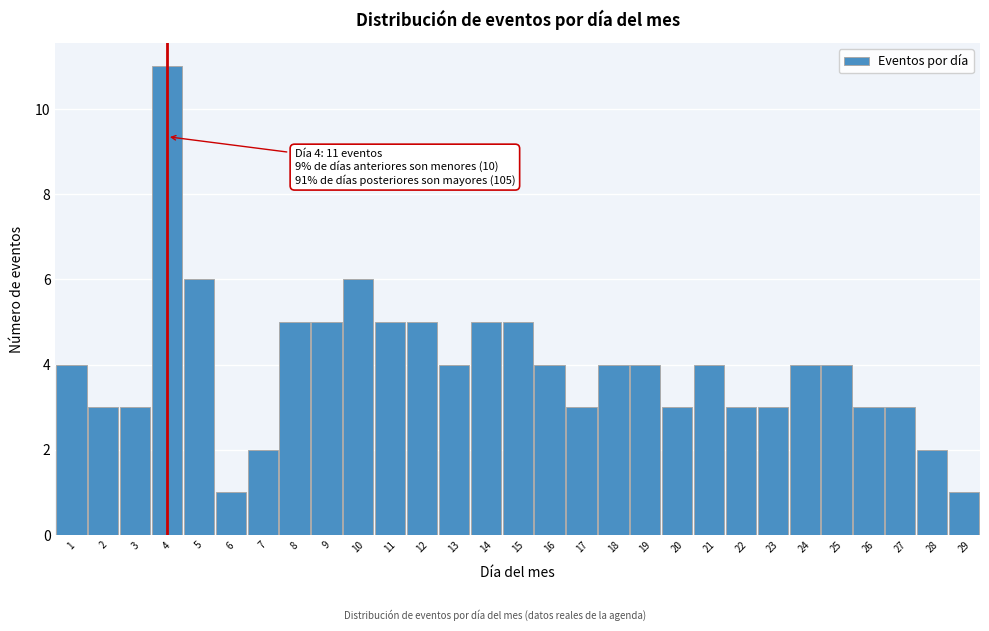

Over which range of the x-axis is the bar tallest?

3.5 to 4.5